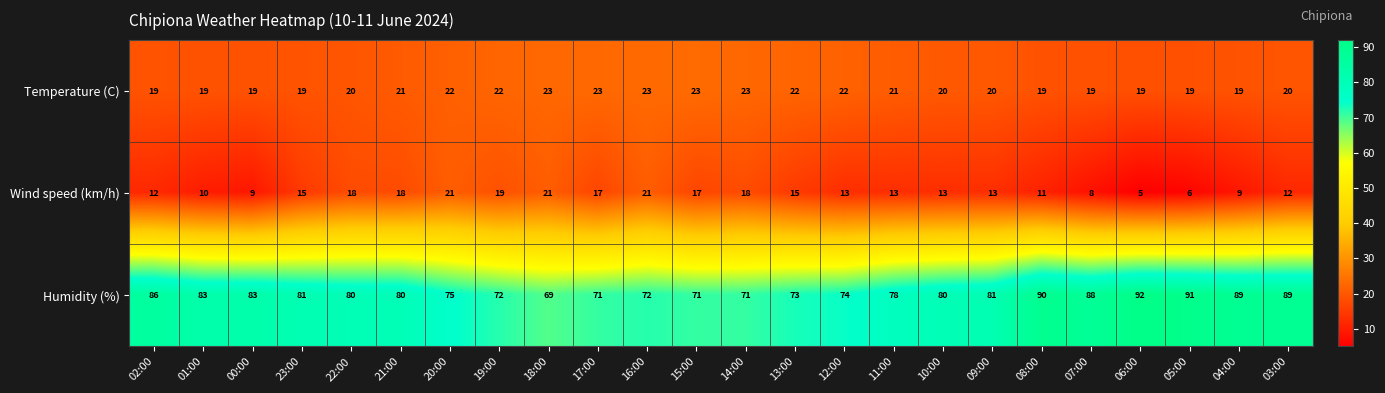

Count the number of categories in the chart.

24